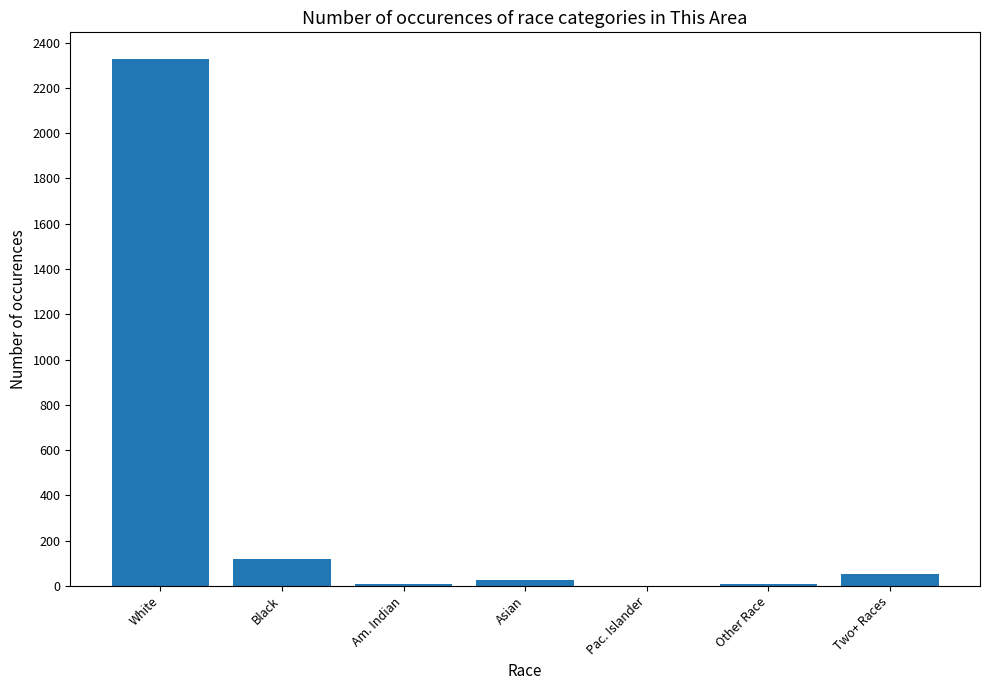

At which label does the data first exceed 27?

White